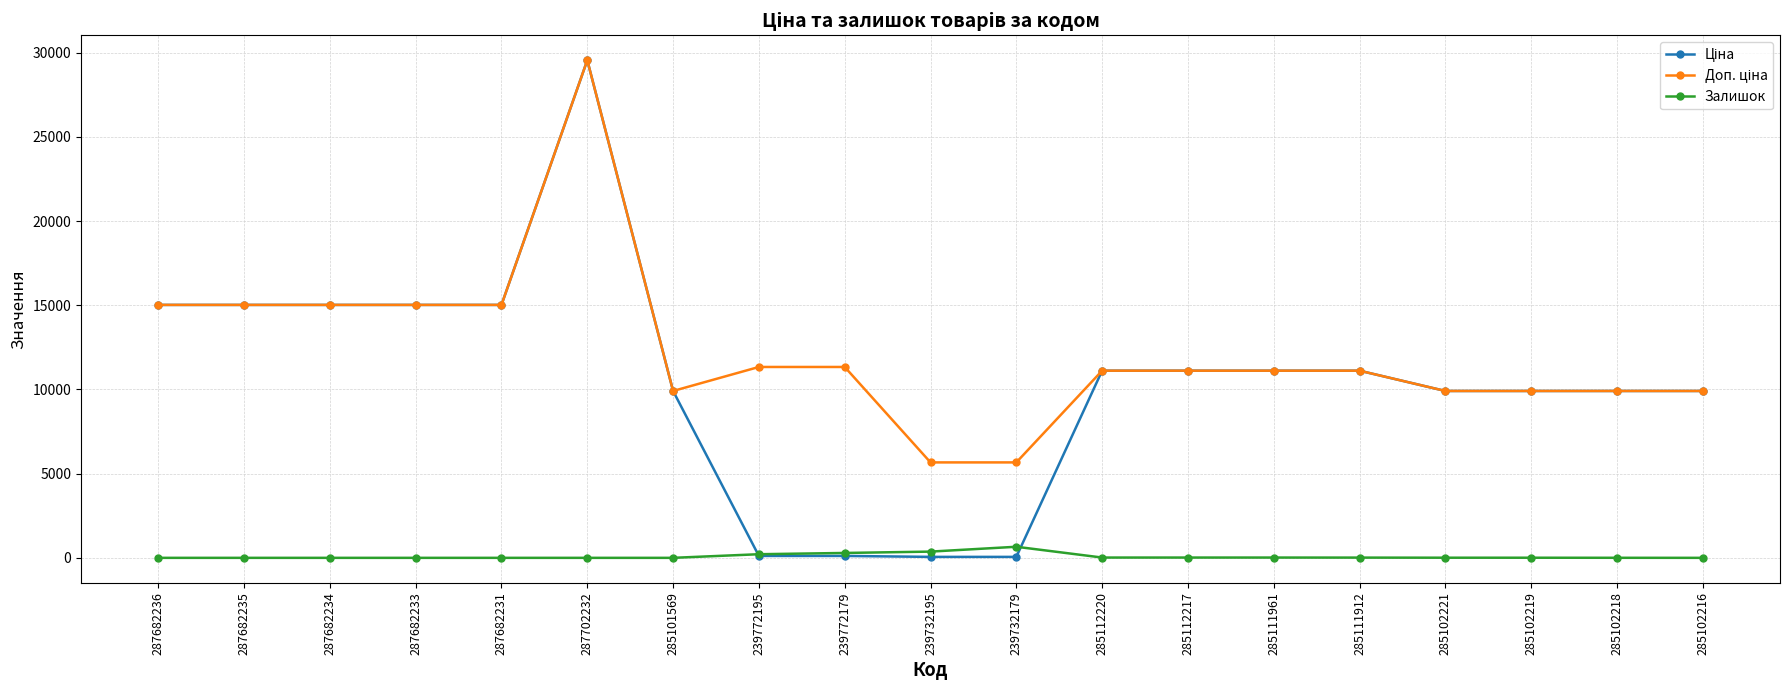

How many lines are shown in the chart?

3